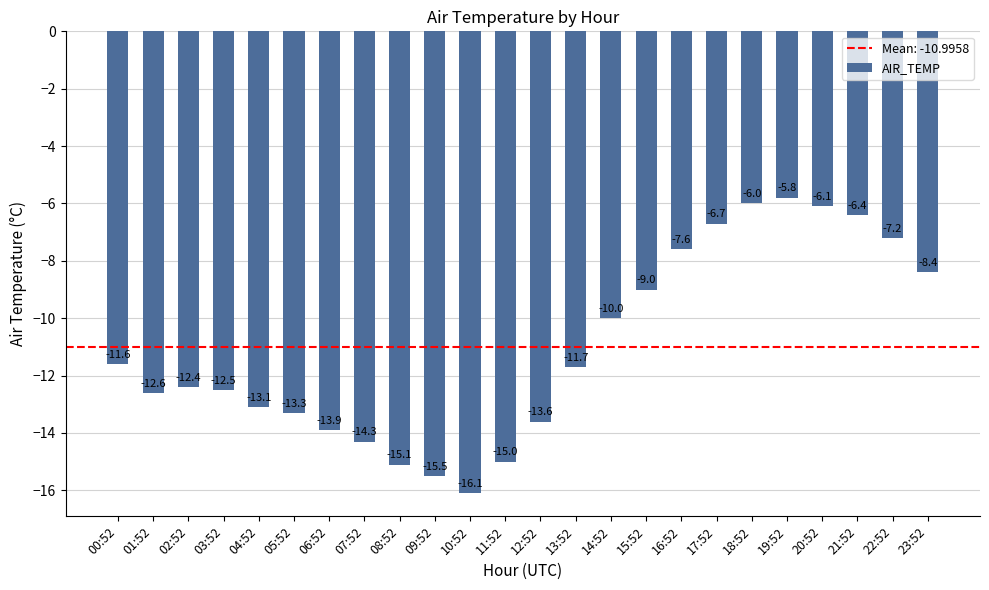

The value at 19:52 is -5.8. True or false?

True